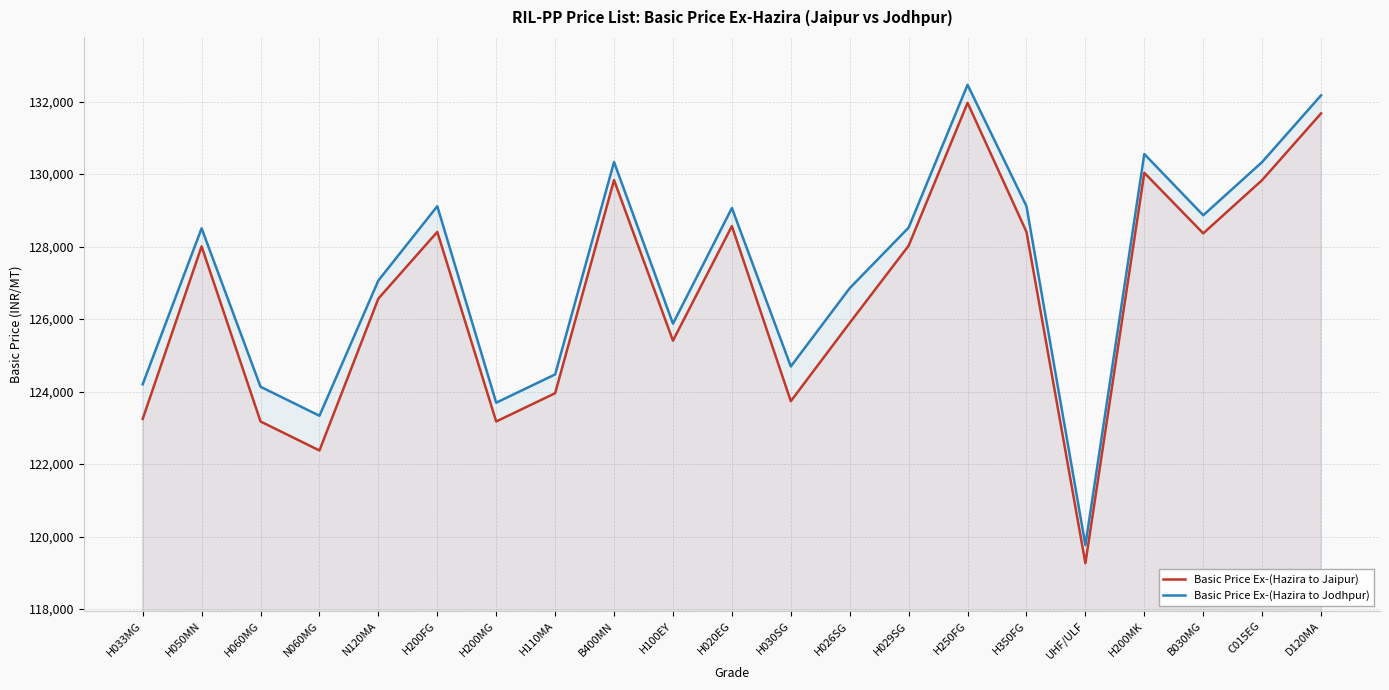

What is the sum of all Basic Price Ex-(Hazira to Jaipur) values?

2659863